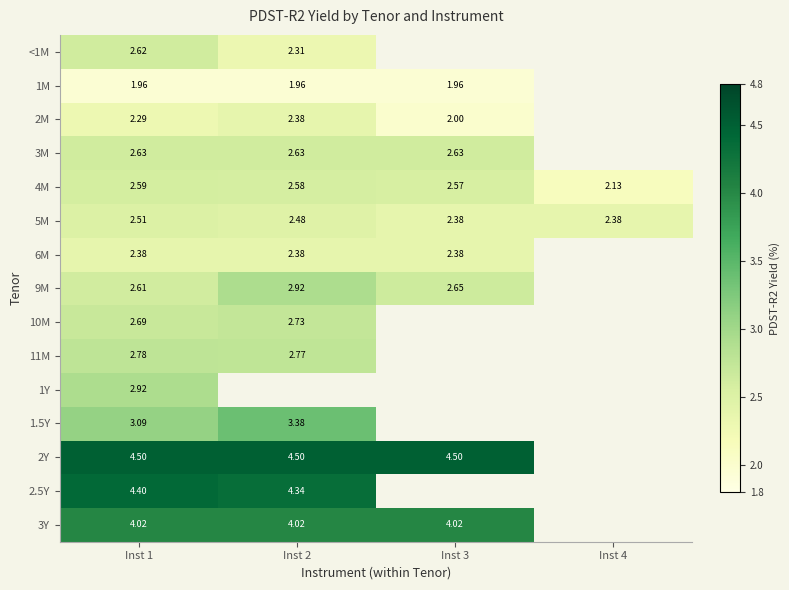

What is the total value across all series at Inst 1?

44.0